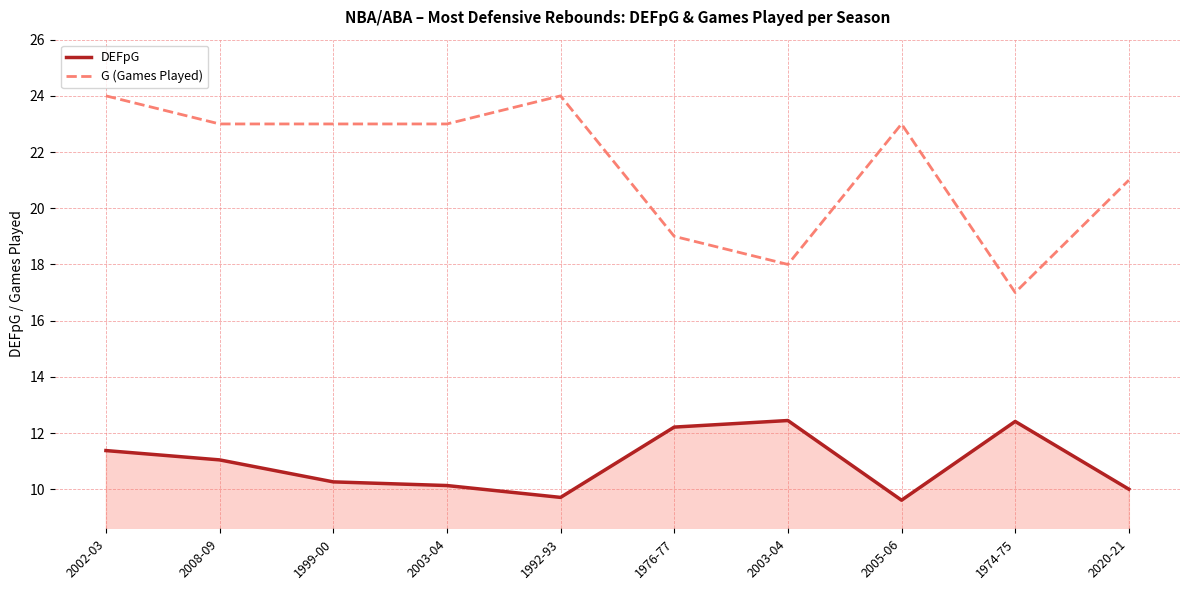

Where is DEFpG nearest to the value 11?

2008-09